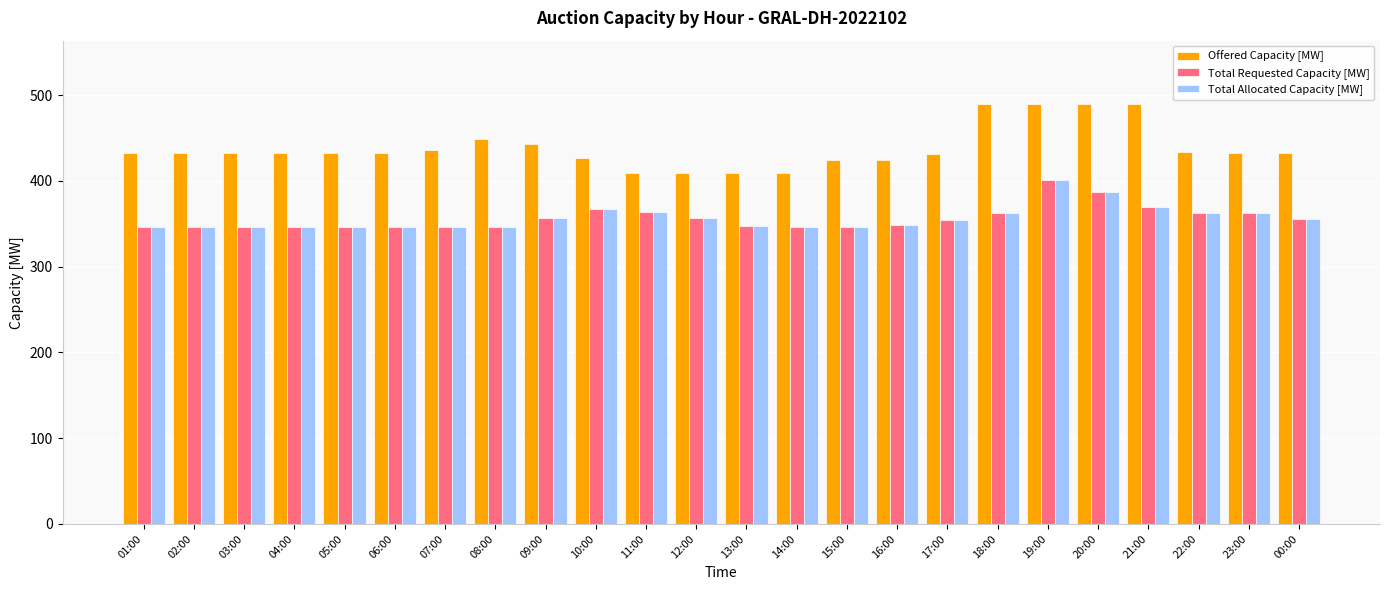

What is the sum of the Total Requested Capacity [MW] values at 15:00 and 03:00?

692